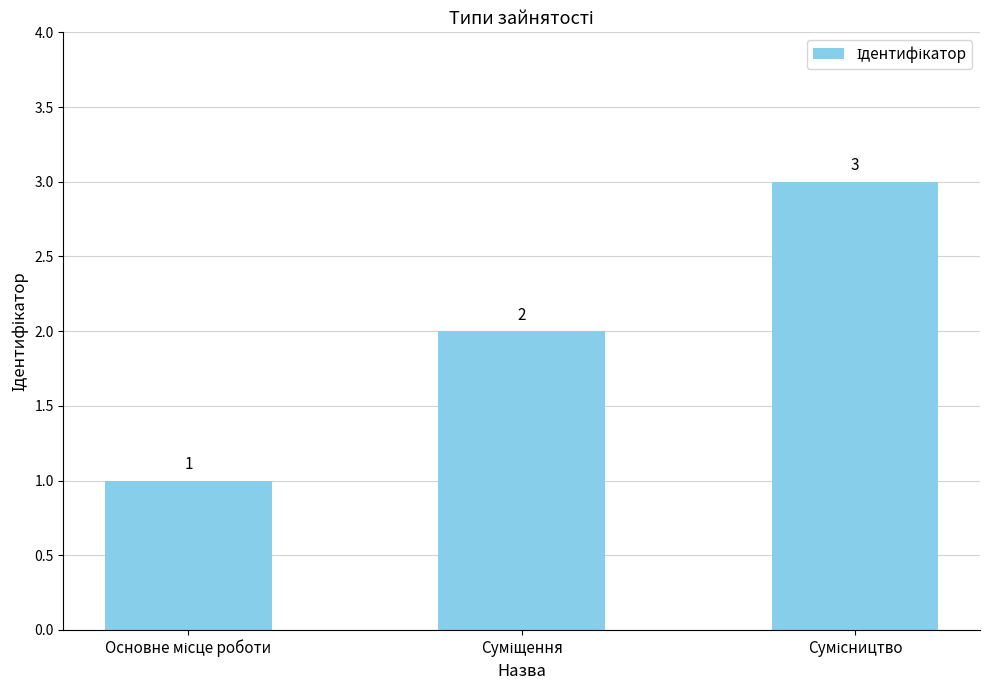

What is the maximum value shown in the chart?

3